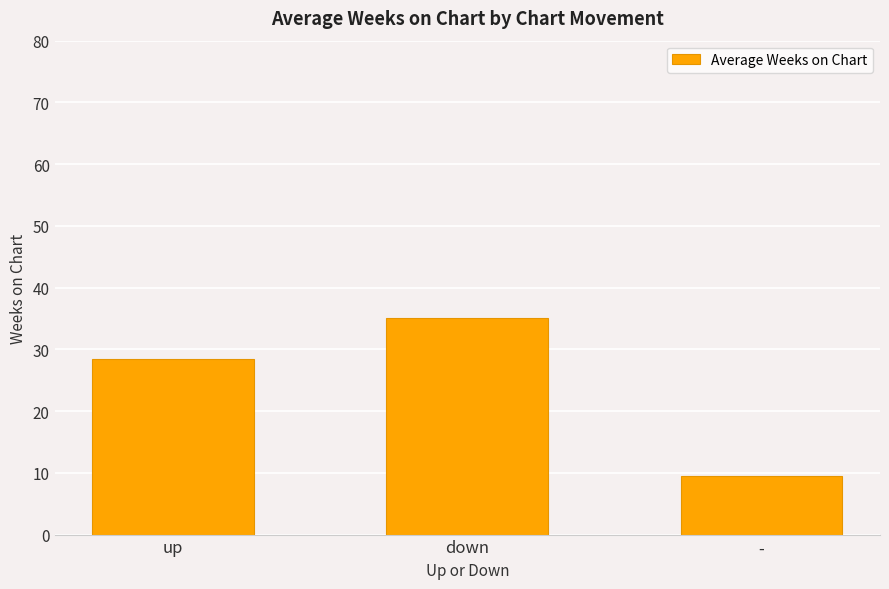

What is the sum of the values at down and up?

63.5